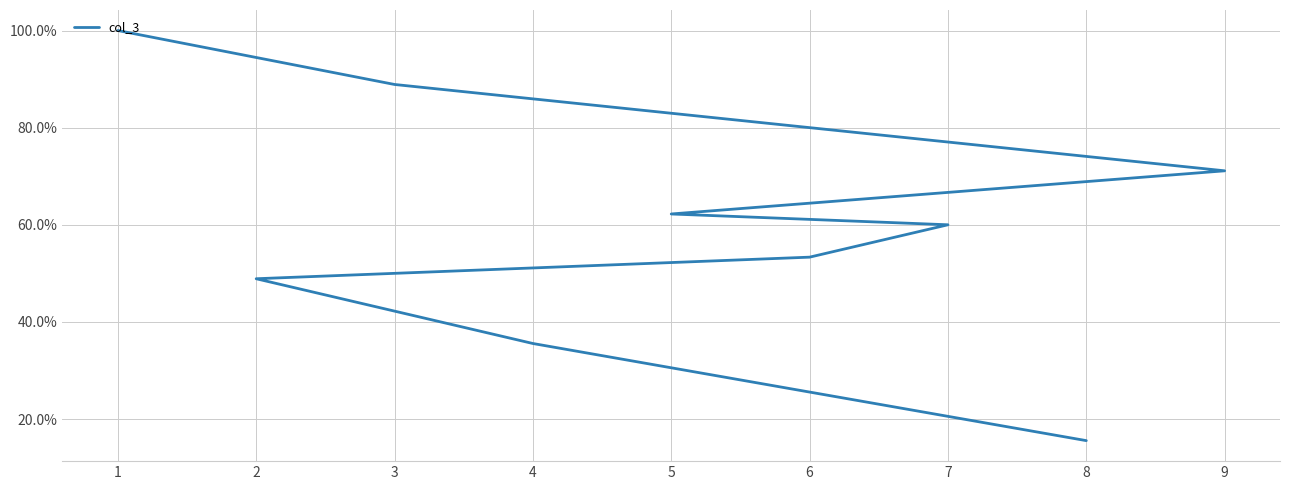

What is the difference between the maximum and second lowest values?

0.6